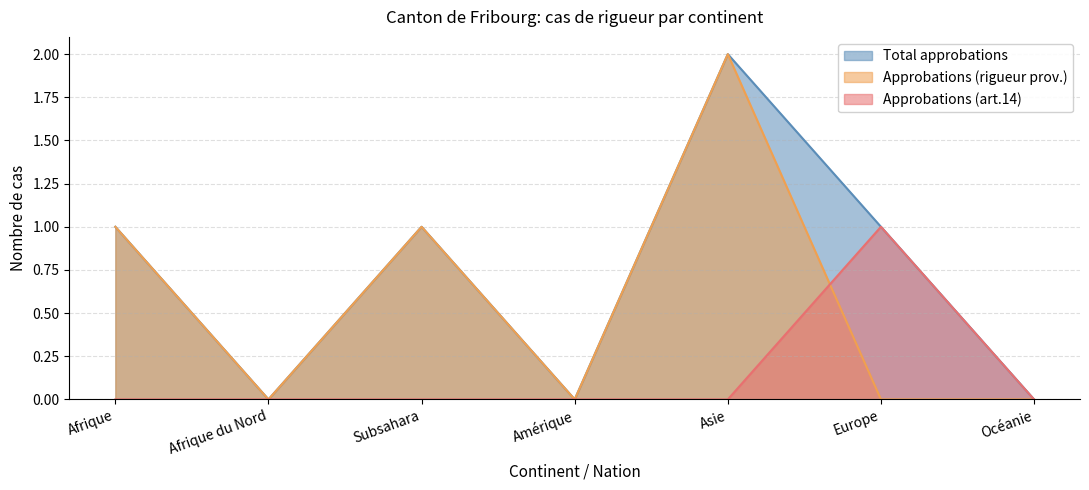

Between Afrique and Amérique, which series saw the biggest shift?

Total approbations